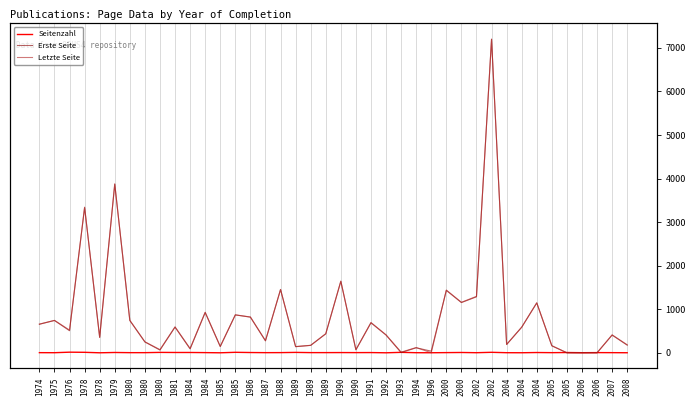

What is the average value of the Erste Seite series?

828